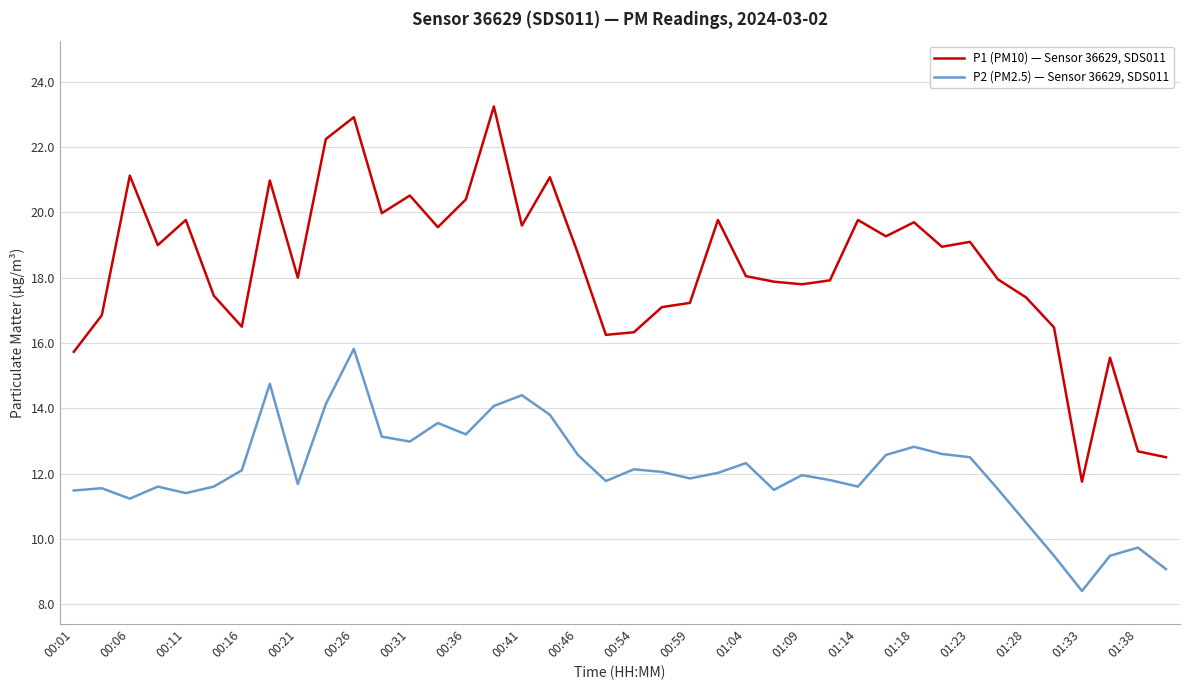

Which series has the largest total across all categories?

P1 (PM10) — Sensor 36629, SDS011